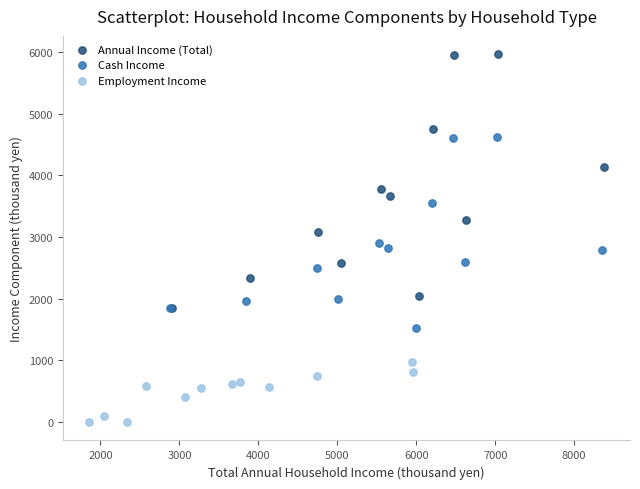

Which series contains the highest Y value?

Annual Income (Total)